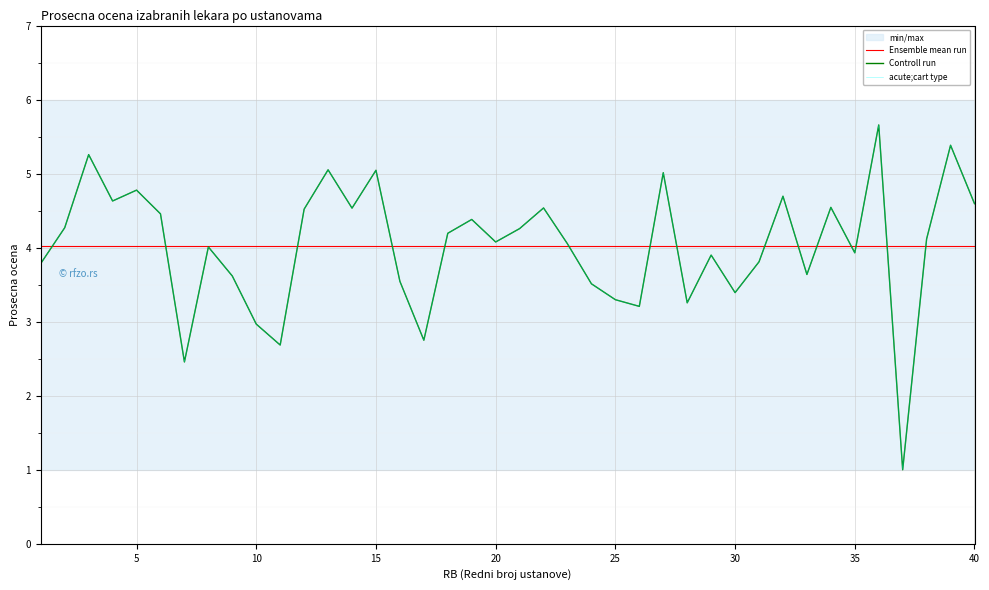

What value does the acute;cart type series have at 10?

5.3